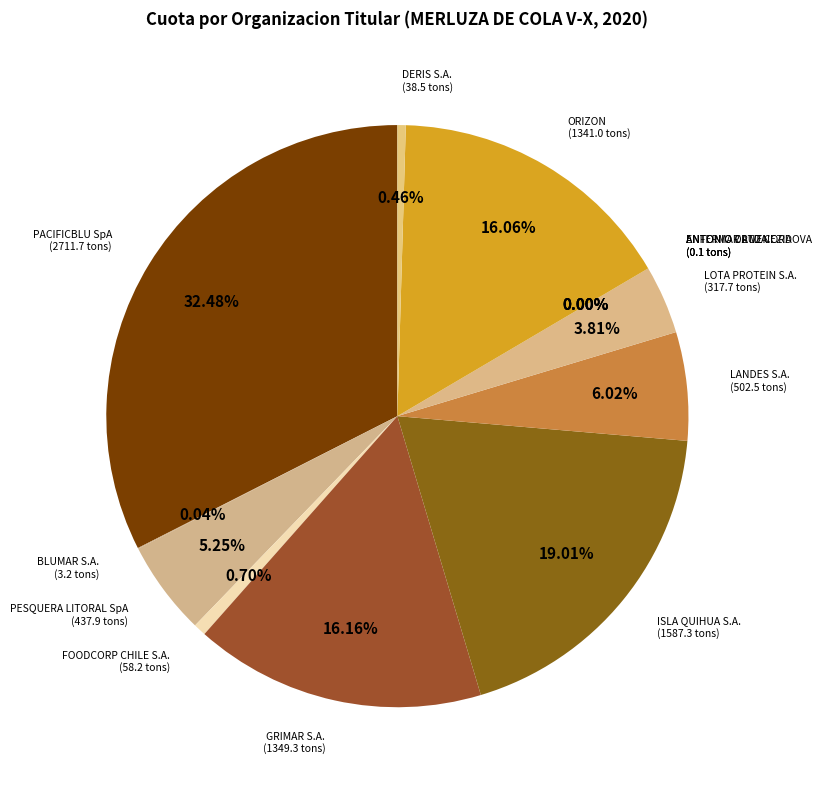

Which has a higher value, PESQUERA LITORAL SpA or PACIFICBLU SpA?

PACIFICBLU SpA